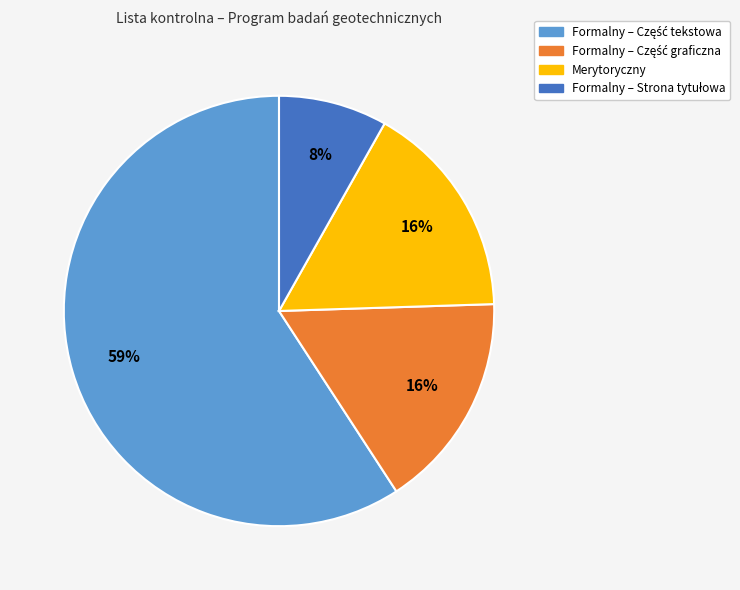

To the nearest percent, what portion does Merytoryczny represent?

16%